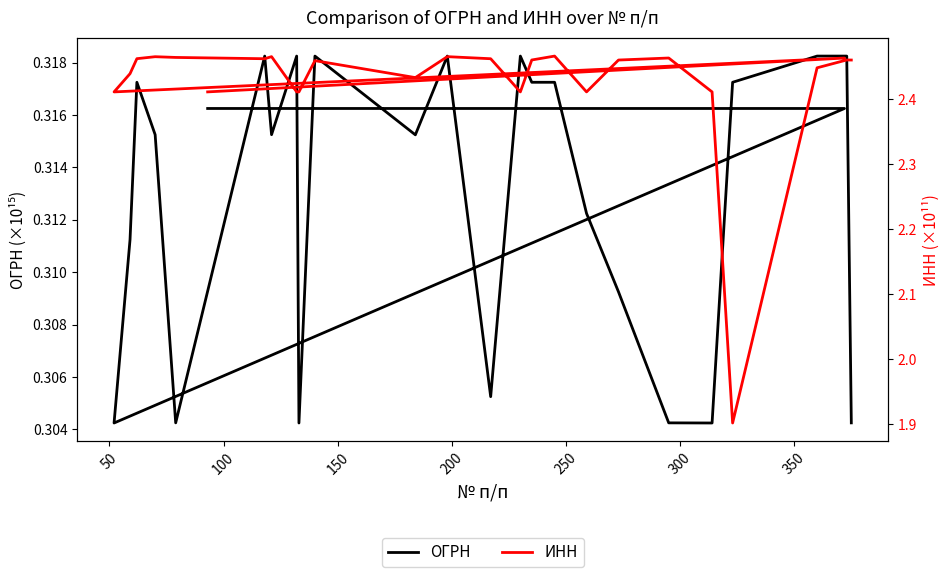

Reading left to right, extract all data points from this chart.

ОГРН: 0.3	0.3	0.3	0.3	0.3	0.3	0.3	0.3	0.3	0.3	0.3	0.3	0.3	0.3	0.3	0.3	0.3	0.3	0.3	0.3	0.3	0.3	0.3	0.3	0.3	0.3
ИНН: 2.4	2.5	2.4	2.4	2.5	2.5	2.5	2.5	2.5	2.4	2.4	2.5	2.4	2.5	2.5	2.4	2.5	2.5	2.4	2.5	2.5	2.4	1.9	2.4	2.5	2.5